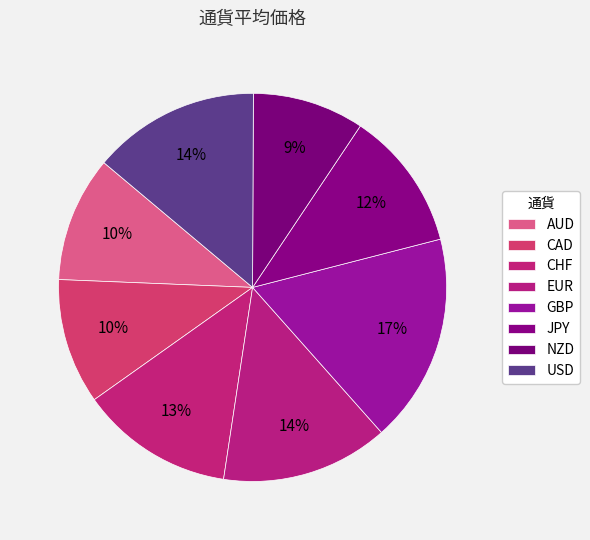

To the nearest percent, what portion does GBP represent?

17%